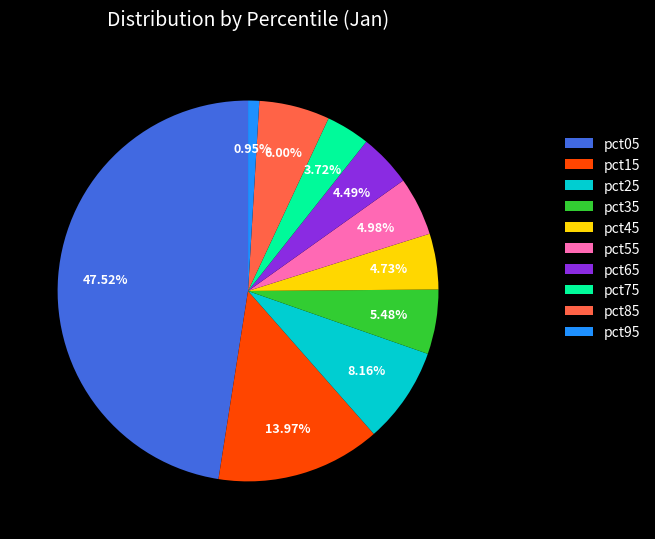

To the nearest percent, what is the difference between the largest and smallest slice percentages?

47%